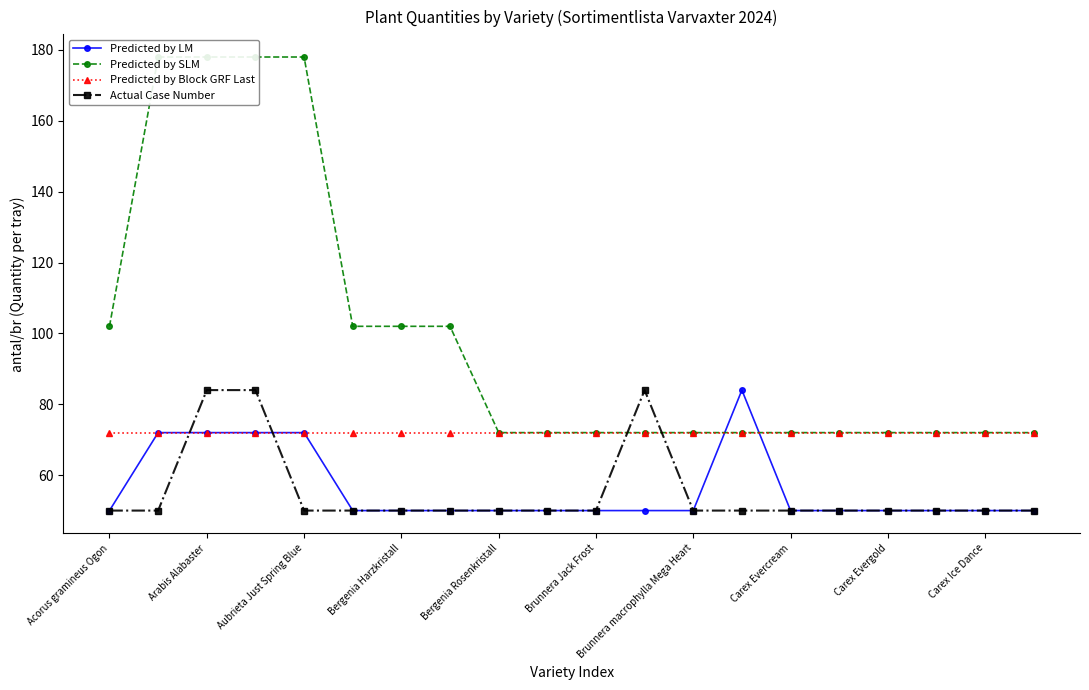

Does the chart have visible grid lines?

No